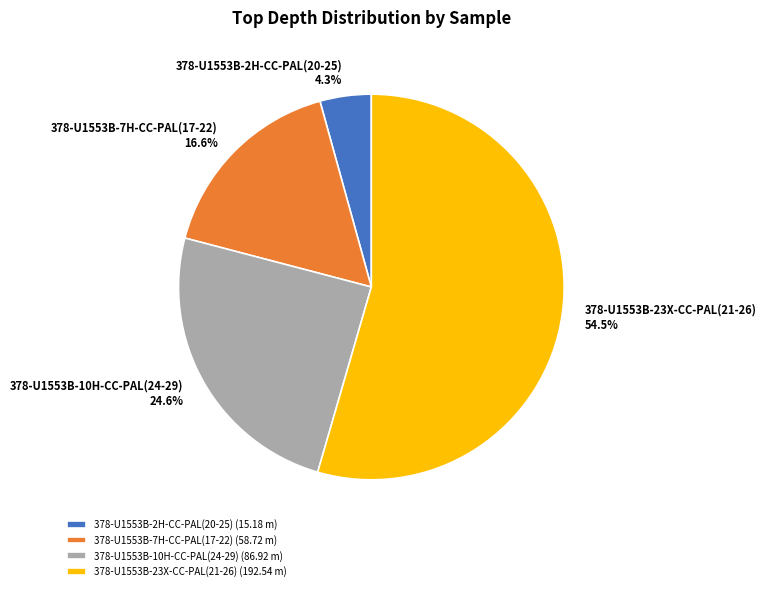

How many slices are in this pie chart?

4